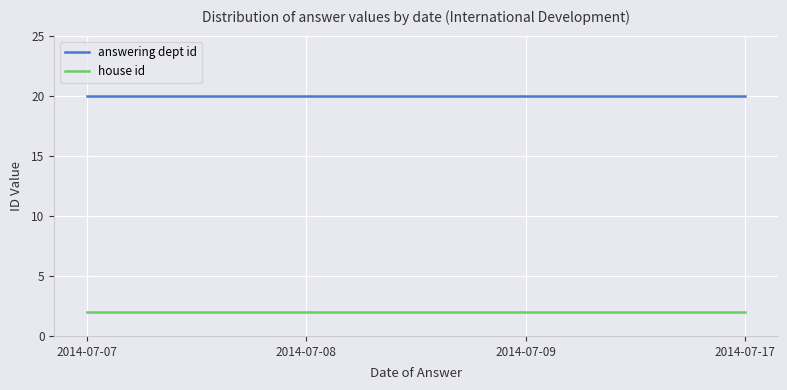

How many series are shown in this chart?

2